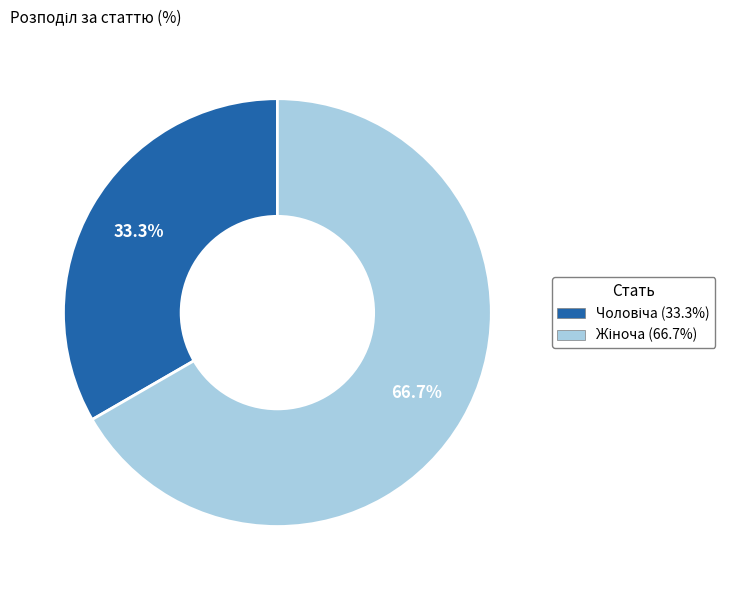

Does any single category account for the majority?

Yes